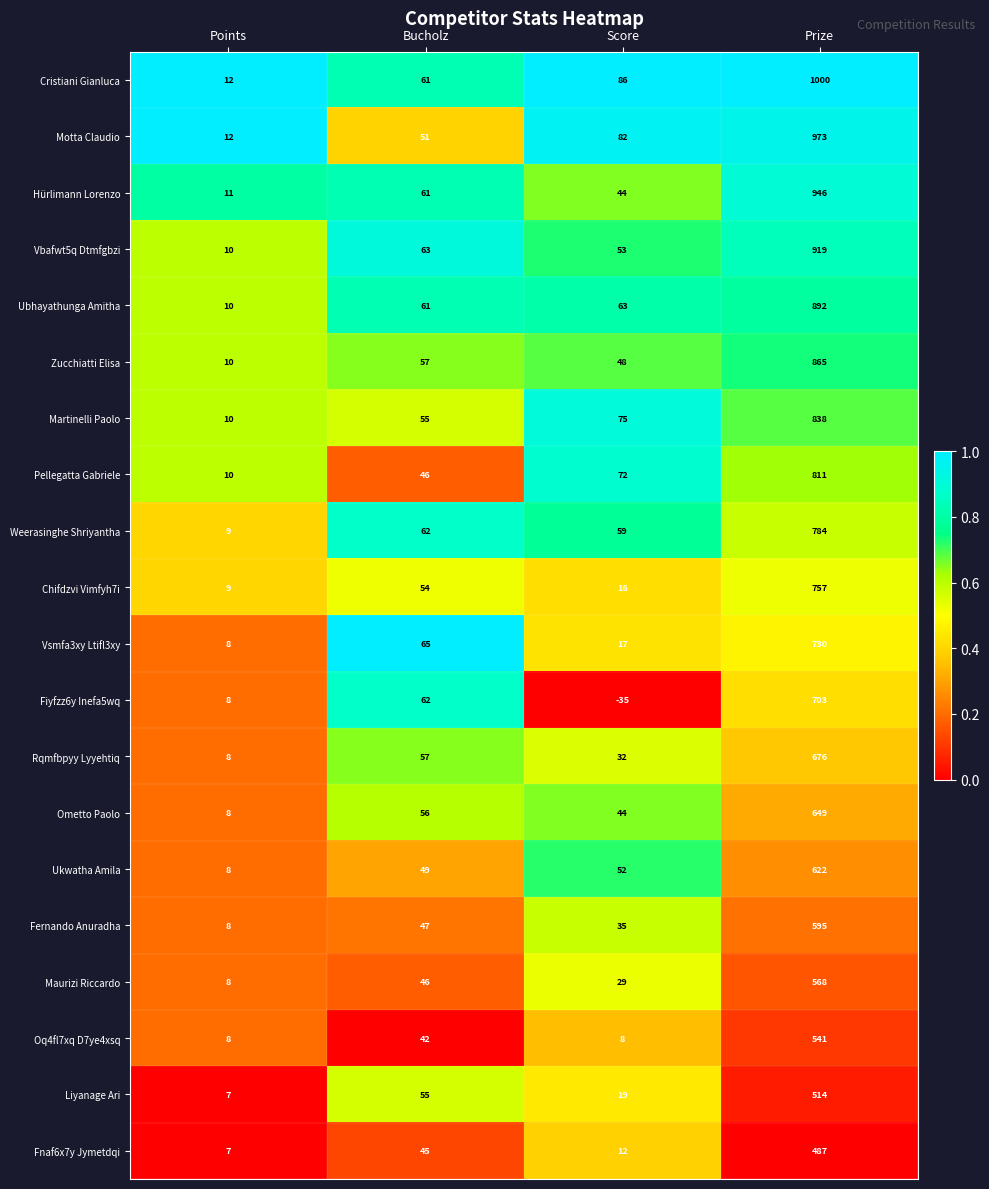

At which category does the chart reach its minimum across all series?

Score